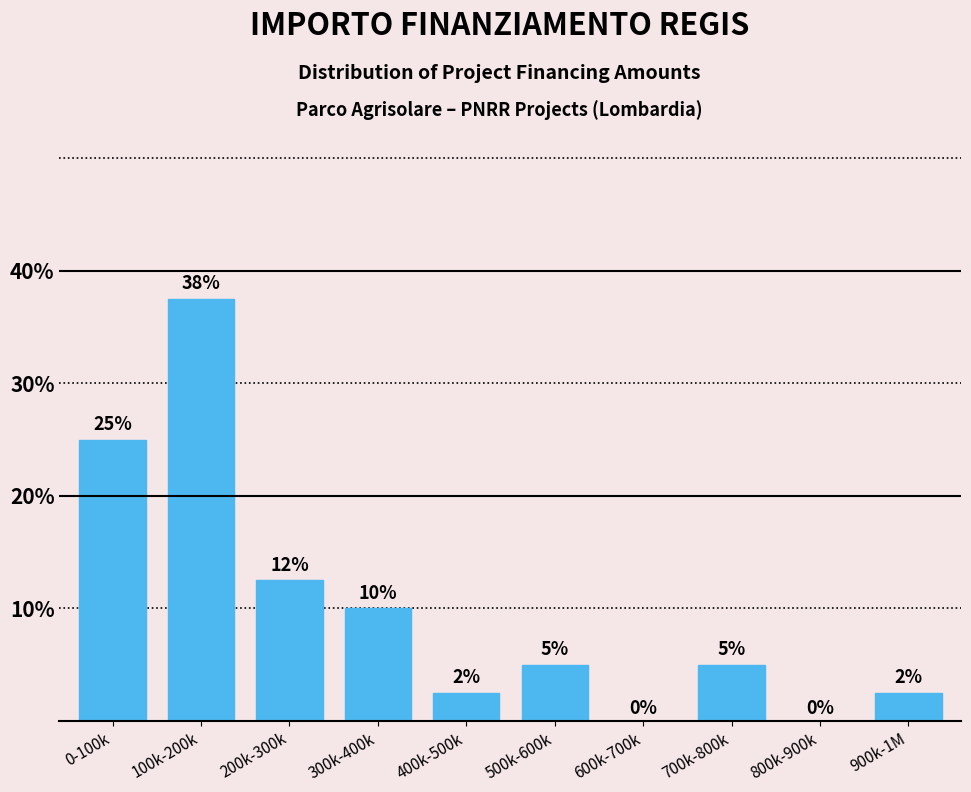

True or false: the data shows 10.0 at 300k-400k.

True